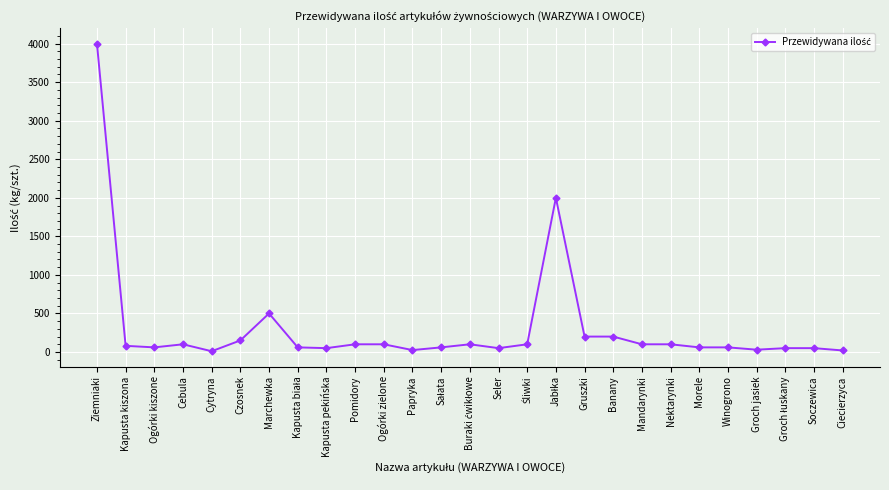

How many categories are shown in the chart?

27